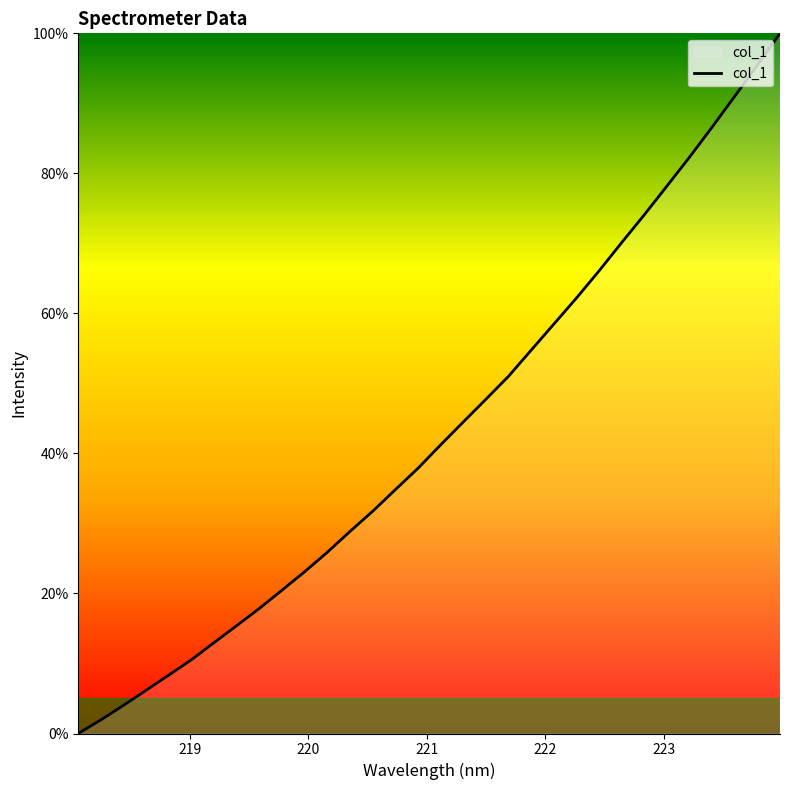

What is the greatest value displayed?

100.0